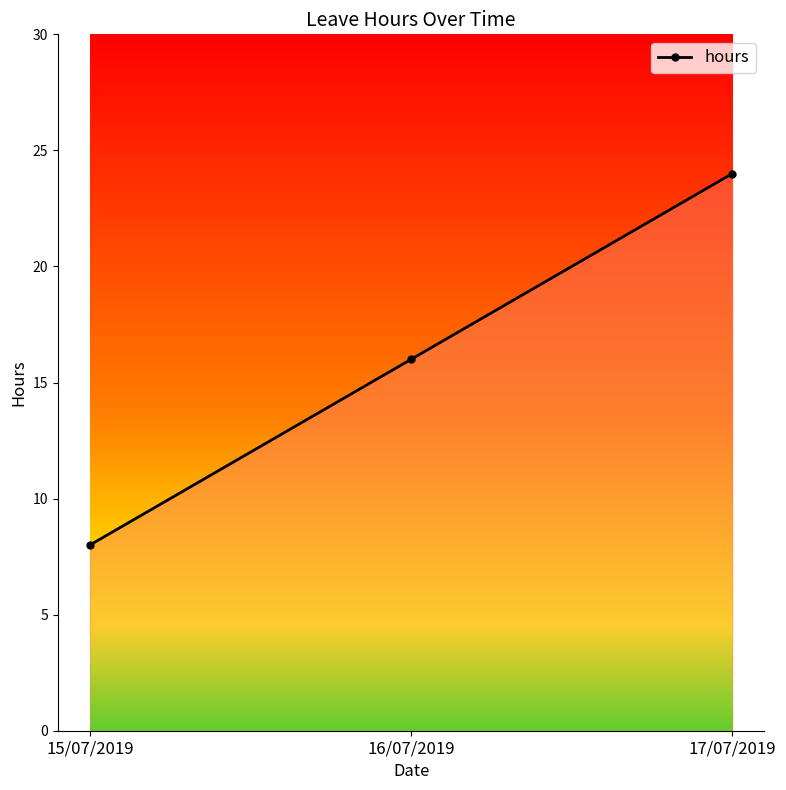

Which has a higher value, 15/07/2019 or 16/07/2019?

16/07/2019